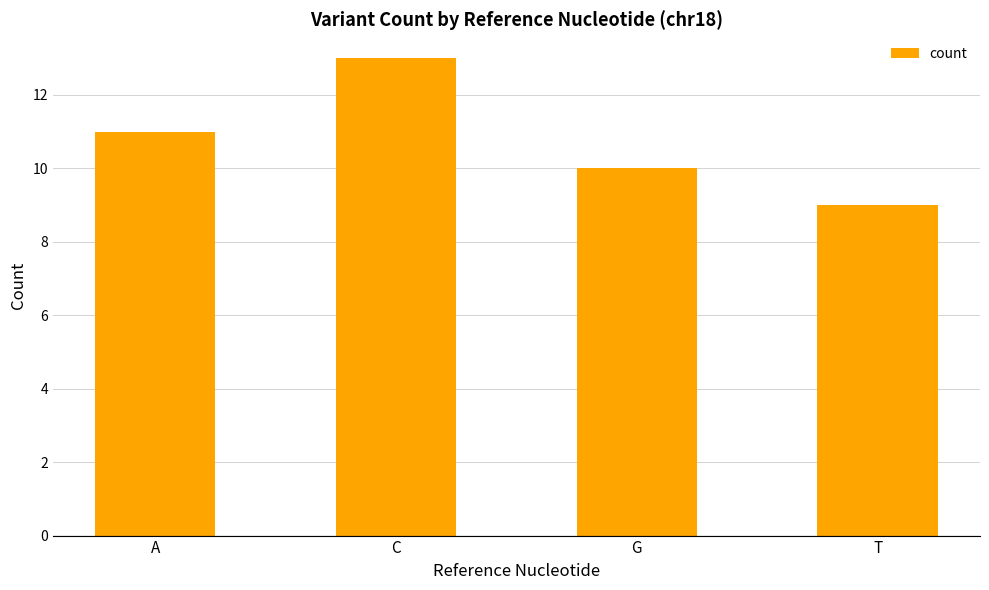

Are the bars grouped side by side (vs. stacked)?

No